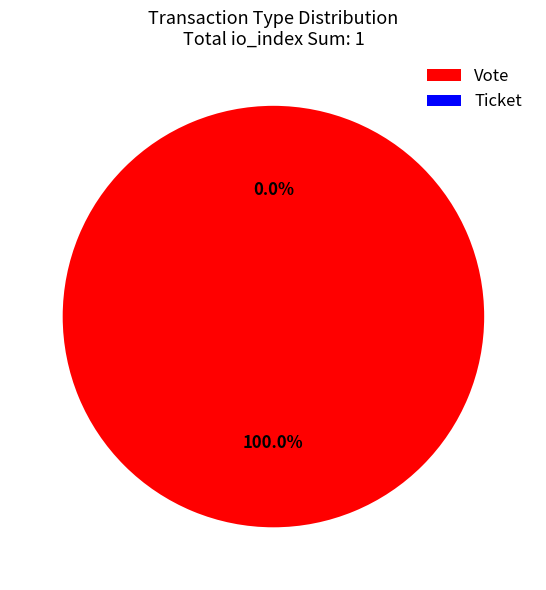

Which slice represents more than half of the pie?

Vote